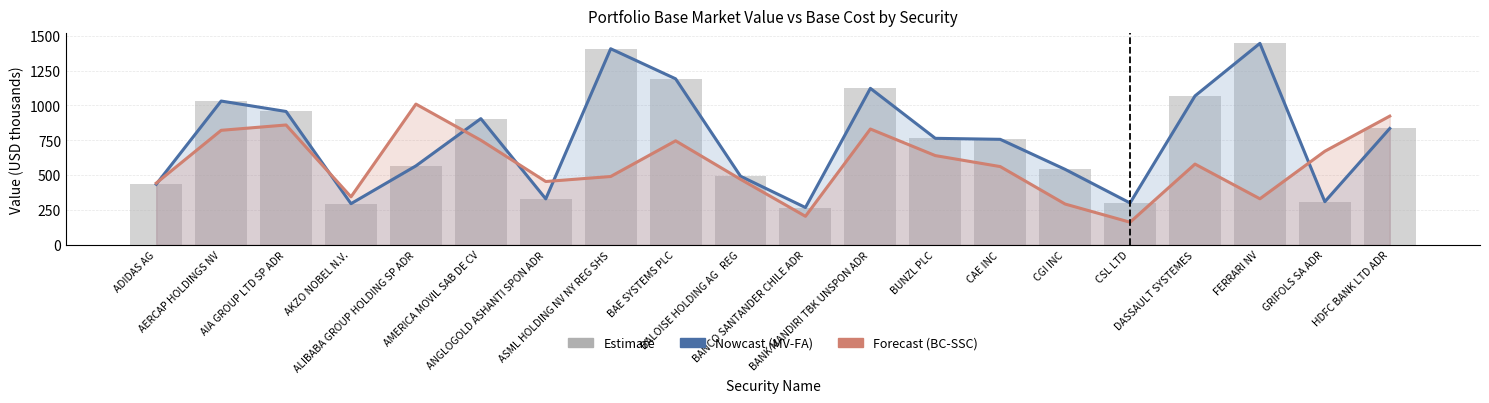

What is the total value across all series at FERRARI NV?

3221.9